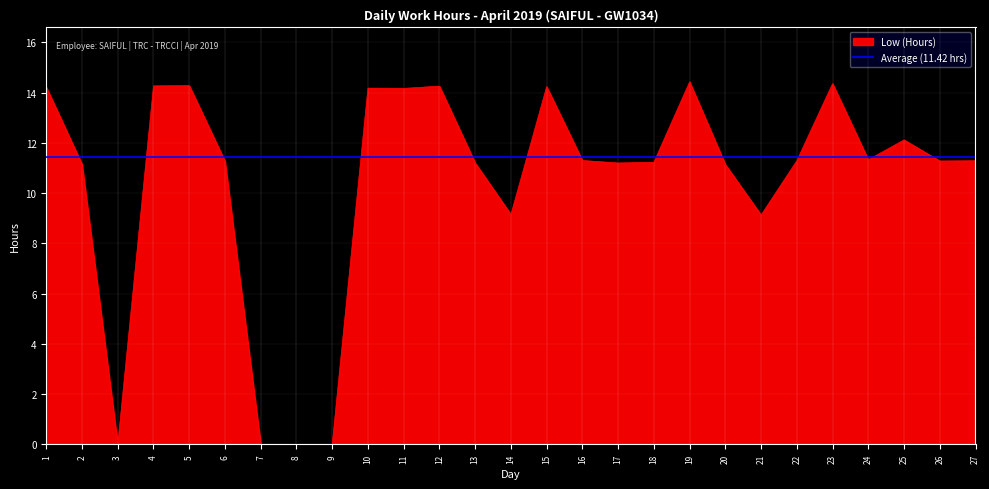

What is the maximum value for Low (Hours)?

14.4